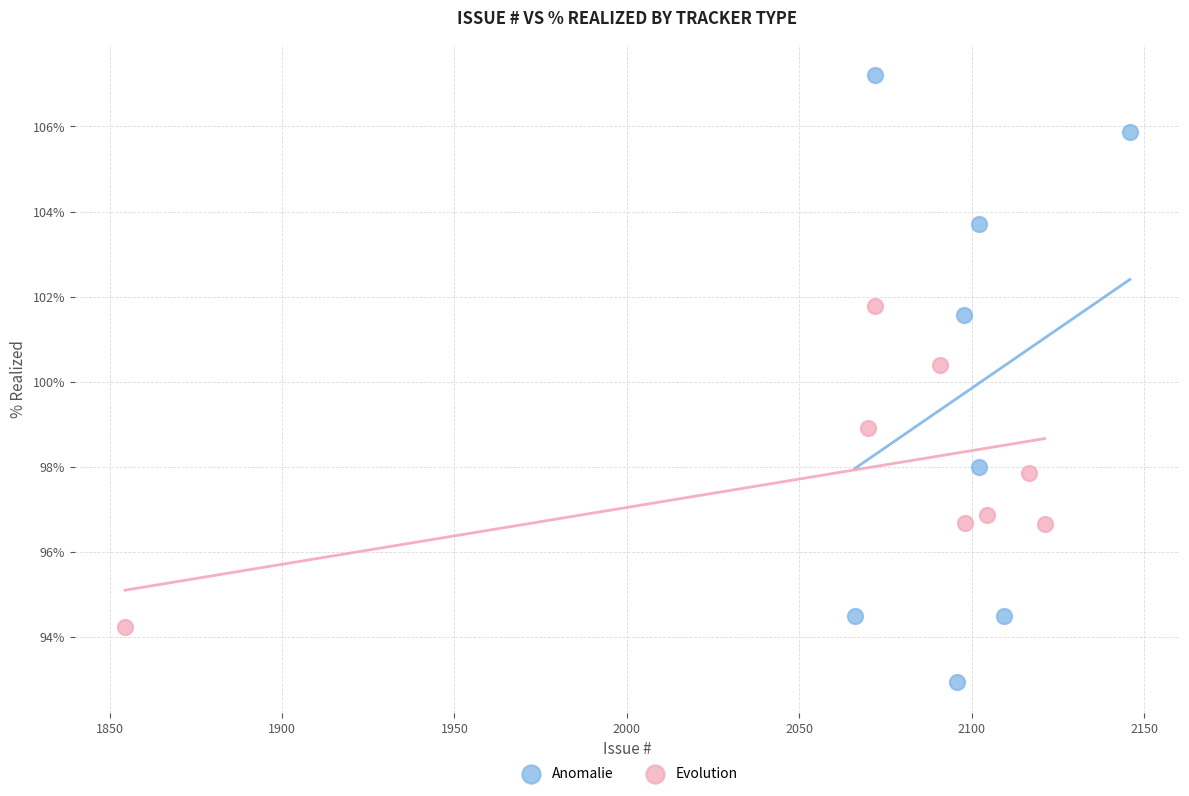

Which series has the widest spread of Y values?

Anomalie